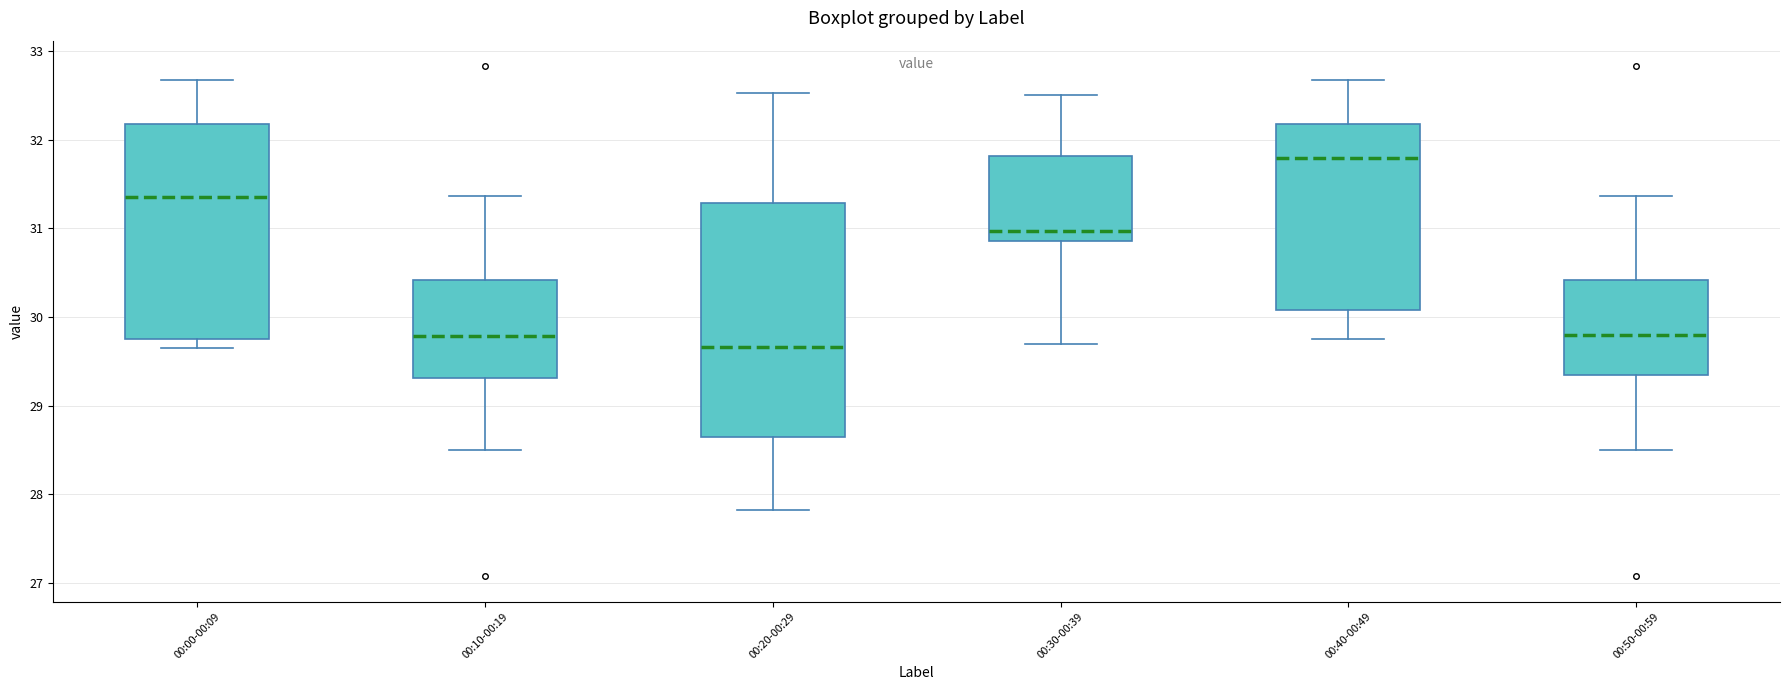

Reading left to right, transcribe this box plot: for each box, give where its median line is, the range the box spans, and where its two whiskers end, as read against the y-axis. The values are not printed on the chart, so give them approximately, as read against the axis.

00:00-00:09: median 31.4, box 29.8 to 32.2, whiskers 29.7 to 32.7
00:10-00:19: median 29.8, box 29.3 to 30.4, whiskers 28.5 to 31.4
00:20-00:29: median 29.7, box 28.6 to 31.3, whiskers 27.8 to 32.5
00:30-00:39: median 31.0, box 30.9 to 31.8, whiskers 29.7 to 32.5
00:40-00:49: median 31.8, box 30.1 to 32.2, whiskers 29.8 to 32.7
00:50-00:59: median 29.8, box 29.3 to 30.4, whiskers 28.5 to 31.4